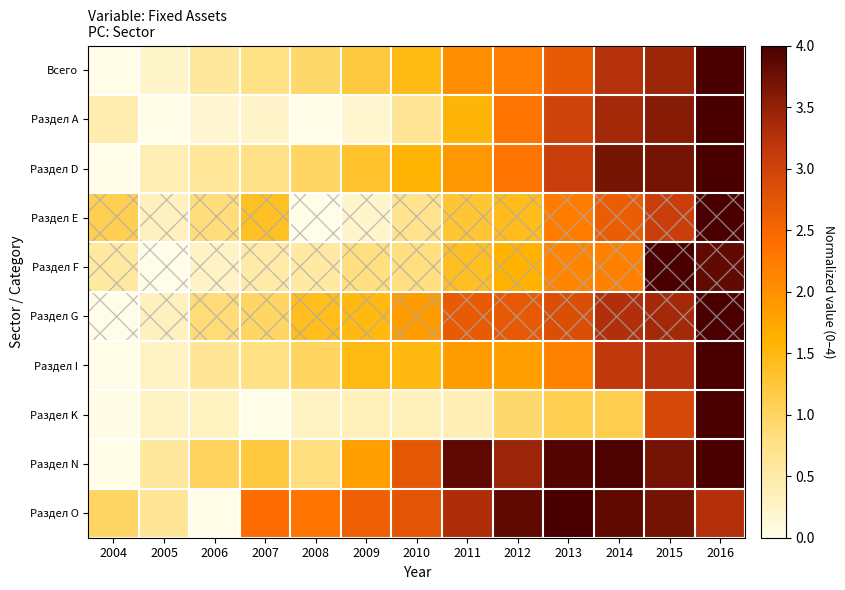

Reading left to right, transcribe all the data shown in this chart.

Всего: 2004=0.0	2005=0.2	2006=0.6	2007=0.8	2008=0.9	2009=1.2	2010=1.5	2011=2.0	2012=2.2	2013=2.7	2014=3.3	2015=3.4	2016=4.0
Раздел А: 2004=0.5	2005=0.0	2006=0.2	2007=0.2	2008=0.0	2009=0.2	2010=0.7	2011=1.6	2012=2.3	2013=3.0	2014=3.4	2015=3.6	2016=4.0
Раздел D: 2004=0.0	2005=0.4	2006=0.6	2007=0.8	2008=1.0	2009=1.3	2010=1.6	2011=1.9	2012=2.3	2013=3.1	2014=3.7	2015=3.7	2016=4.0
Раздел E: 2004=1.1	2005=0.3	2006=0.9	2007=1.4	2008=0.0	2009=0.2	2010=0.7	2011=1.3	2012=1.4	2013=2.2	2014=2.6	2015=3.1	2016=4.0
Раздел F: 2004=0.6	2005=0.0	2006=0.3	2007=0.5	2008=0.5	2009=0.8	2010=0.8	2011=1.4	2012=1.6	2013=2.1	2014=2.2	2015=4.0	2016=3.8
Раздел G: 2004=0.0	2005=0.3	2006=0.9	2007=1.0	2008=1.4	2009=1.5	2010=1.9	2011=2.7	2012=2.7	2013=2.8	2014=3.3	2015=3.4	2016=4.0
Раздел I: 2004=0.0	2005=0.3	2006=0.6	2007=0.8	2008=1.0	2009=1.5	2010=1.5	2011=1.9	2012=1.8	2013=2.2	2014=3.2	2015=3.3	2016=4.0
Раздел K: 2004=0.0	2005=0.3	2006=0.3	2007=0.0	2008=0.3	2009=0.4	2010=0.4	2011=0.4	2012=0.9	2013=1.1	2014=1.1	2015=2.9	2016=4.0
Раздел N: 2004=0.0	2005=0.6	2006=1.0	2007=1.2	2008=0.8	2009=1.8	2010=2.7	2011=3.9	2012=3.4	2013=3.9	2014=4.0	2015=3.7	2016=4.0
Раздел O: 2004=1.0	2005=0.6	2006=0.0	2007=2.4	2008=2.3	2009=2.6	2010=2.8	2011=3.3	2012=3.8	2013=4.0	2014=3.8	2015=3.7	2016=3.3